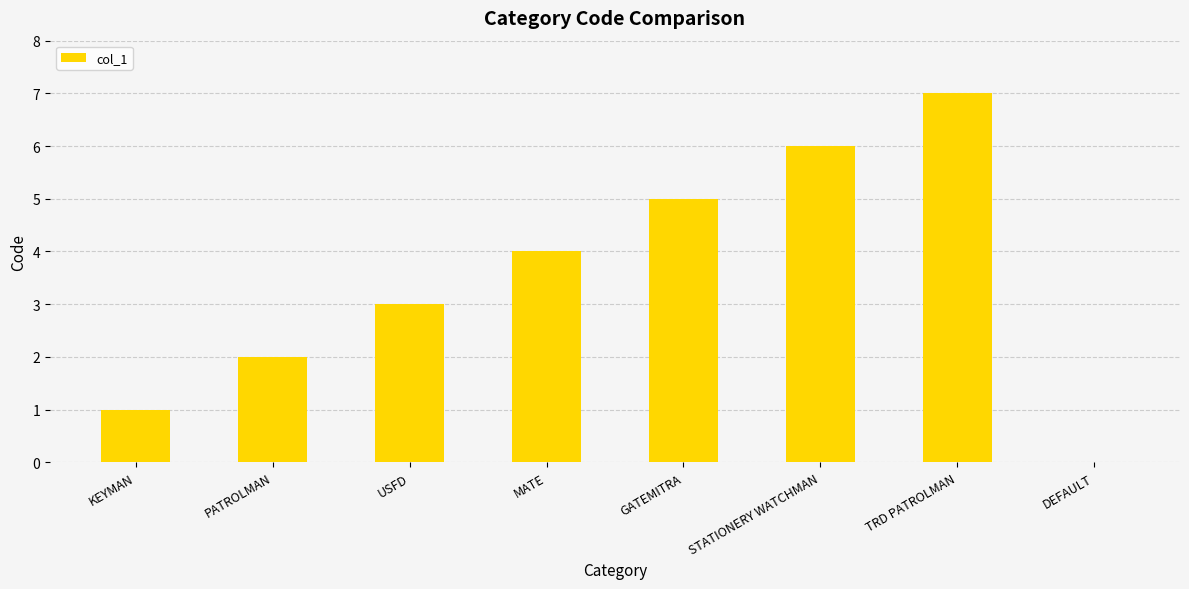

Is it true that the value at USFD is 5?

False